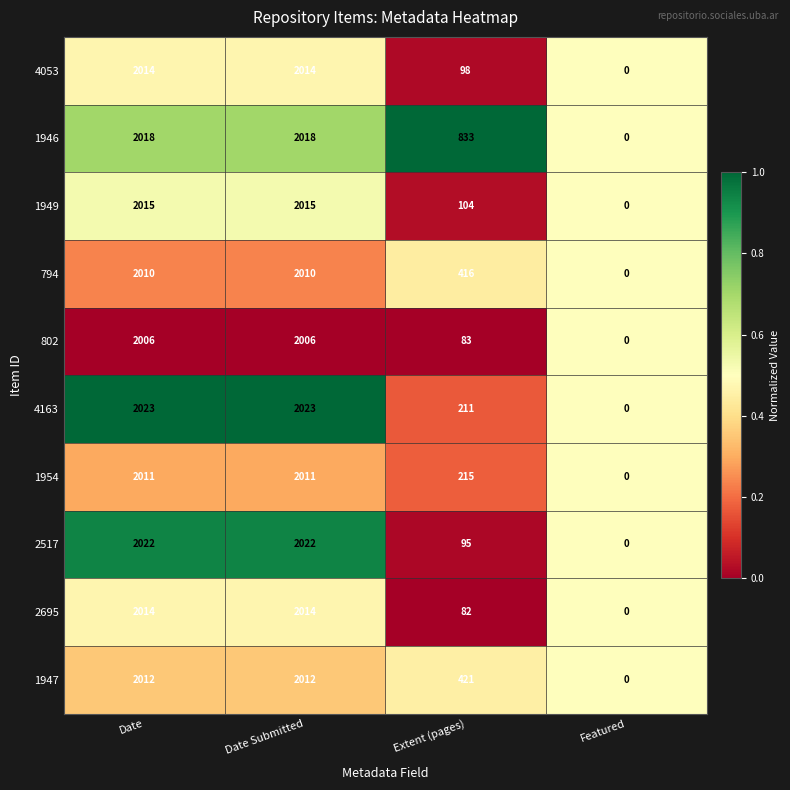

Which series changed the most between Date and Extent (pages)?

2695